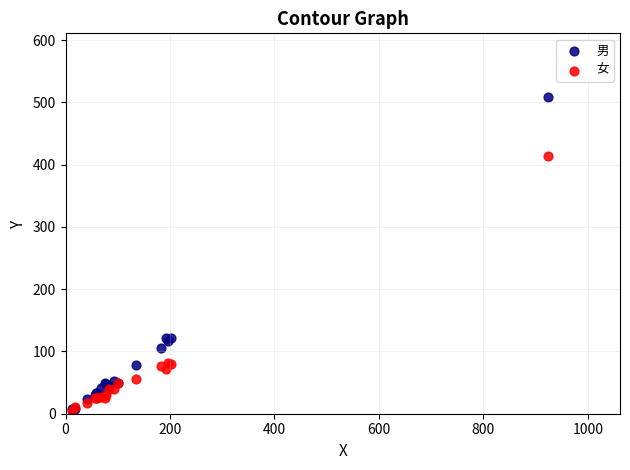

What are all the series names shown in the legend?

男, 女